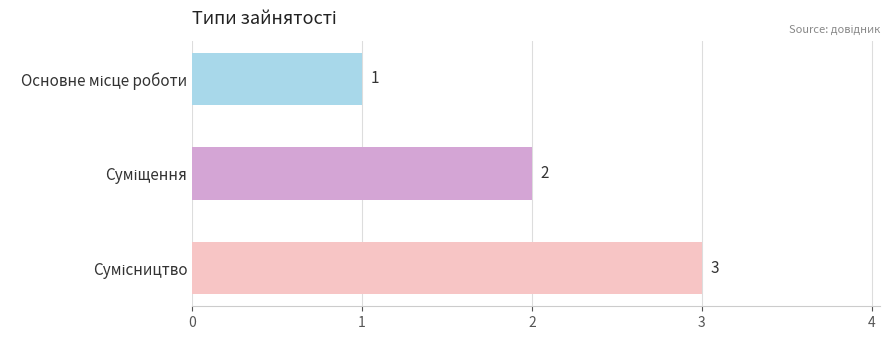

What is the maximum value shown in the chart?

3